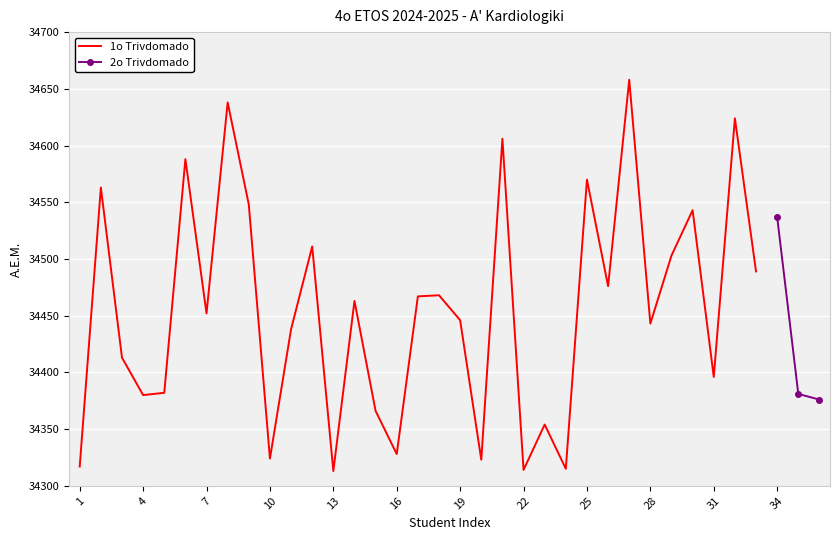

Where is the first local maximum?

2